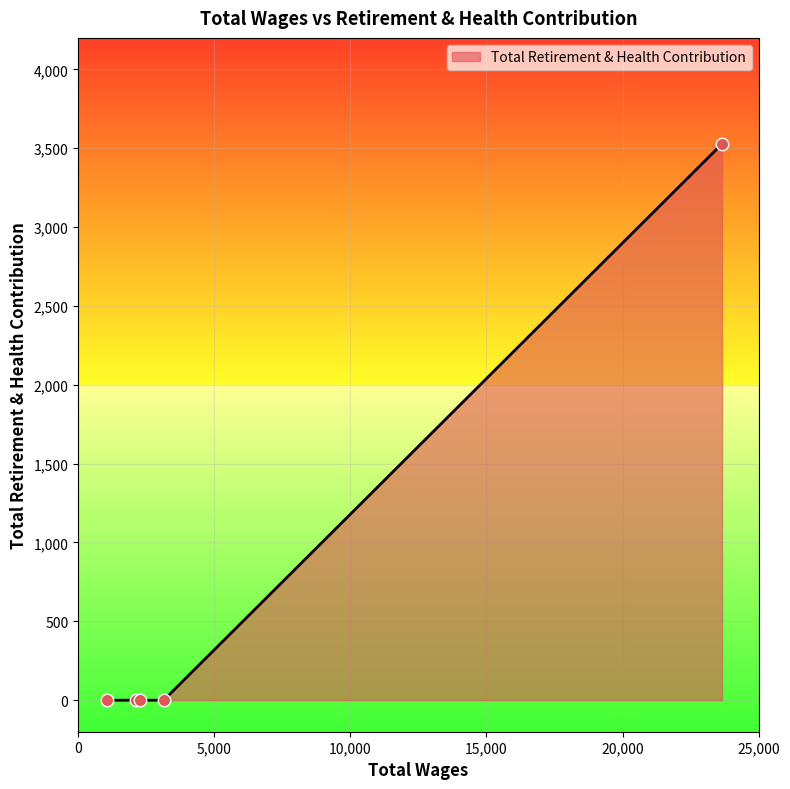

What is the difference between the maximum and second lowest values?

3528